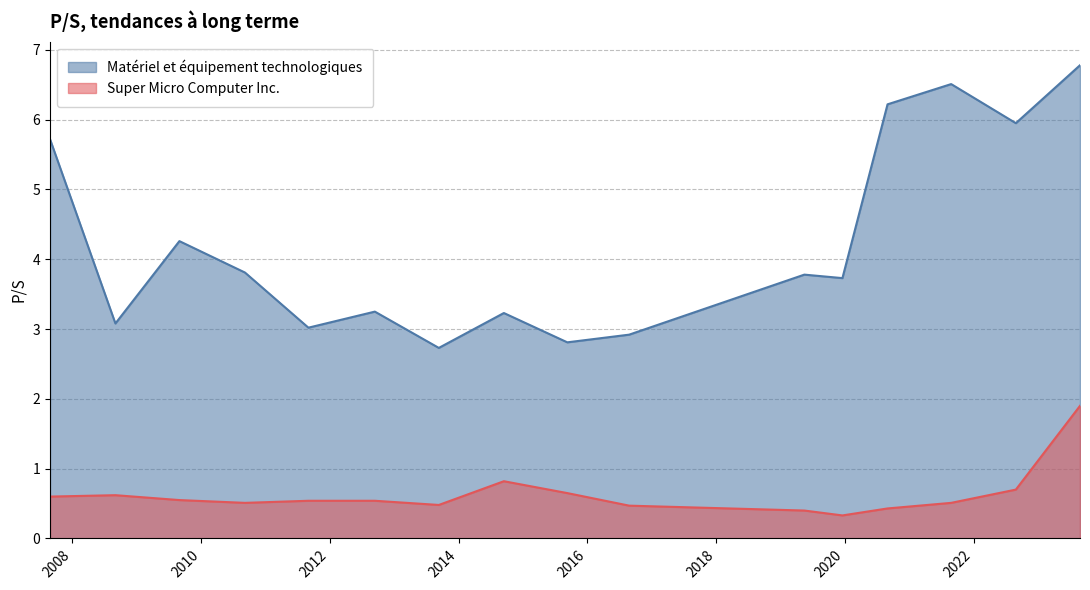

Reading left to right, list all the values displayed in this chart.

Matériel et équipement technologiques: 2007-08-28=5.7	2008-09-02=3.1	2009-08-31=4.3	2010-09-07=3.8	2011-09-02=3.0	2012-09-13=3.2	2013-09-11=2.7	2014-09-15=3.2	2015-09-10=2.8	2016-08-26=2.9	2019-05-17=3.8	2019-12-19=3.7	2020-08-31=6.2	2021-08-27=6.5	2022-08-29=6.0	2023-08-28=6.8
Super Micro Computer Inc.: 2007-08-28=0.6	2008-09-02=0.6	2009-08-31=0.6	2010-09-07=0.5	2011-09-02=0.5	2012-09-13=0.5	2013-09-11=0.5	2014-09-15=0.8	2015-09-10=0.7	2016-08-26=0.5	2019-05-17=0.4	2019-12-19=0.3	2020-08-31=0.4	2021-08-27=0.5	2022-08-29=0.7	2023-08-28=1.9